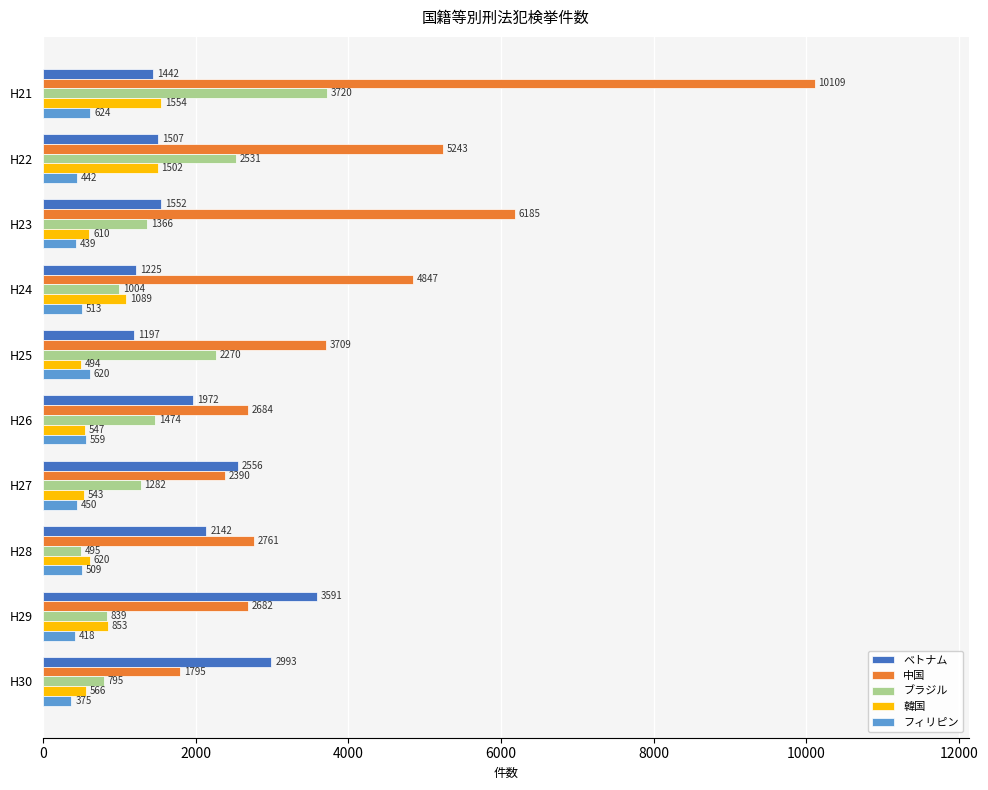

What is the difference between the second highest and second lowest values in the 中国 series?

3795